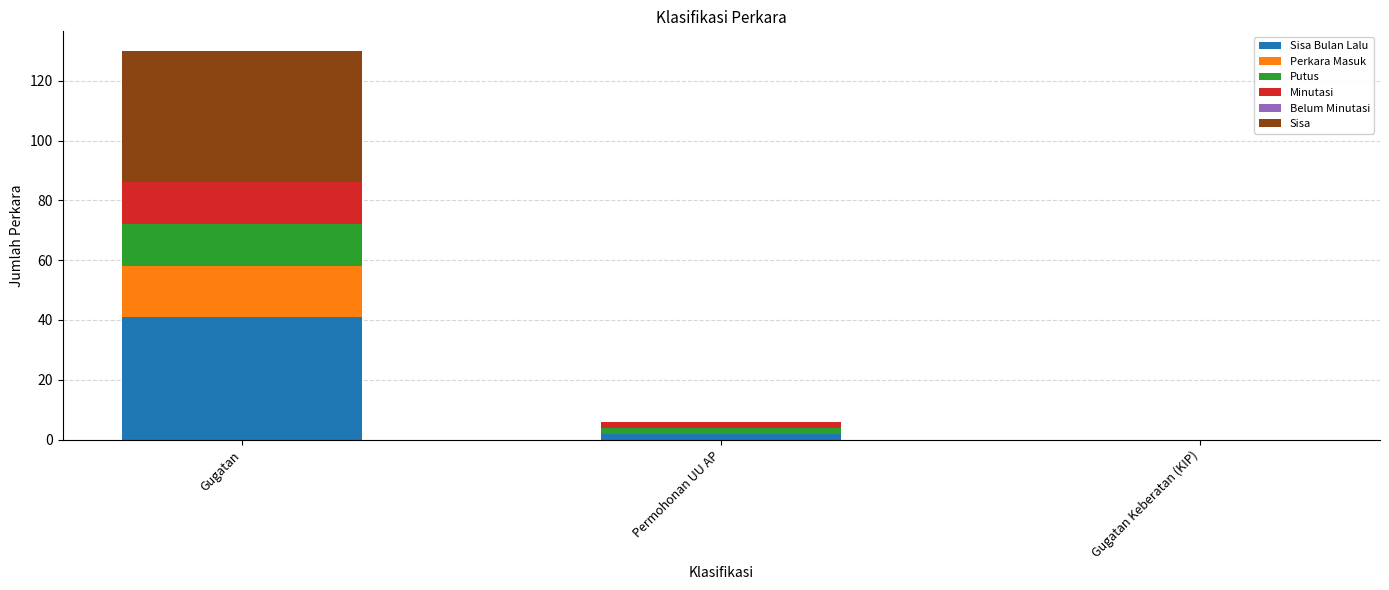

At which category is the sum across all series the highest?

Gugatan